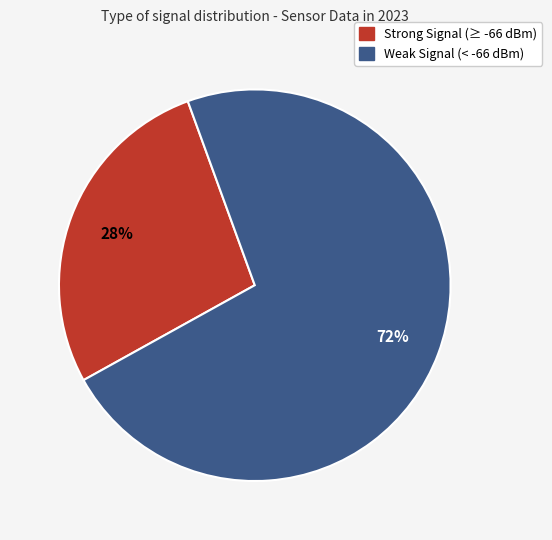

How many segments does this pie chart have?

2